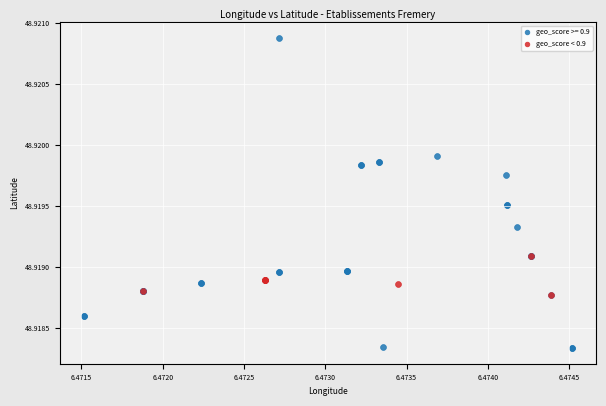

Which series has the widest spread of Y values?

geo_score >= 0.9